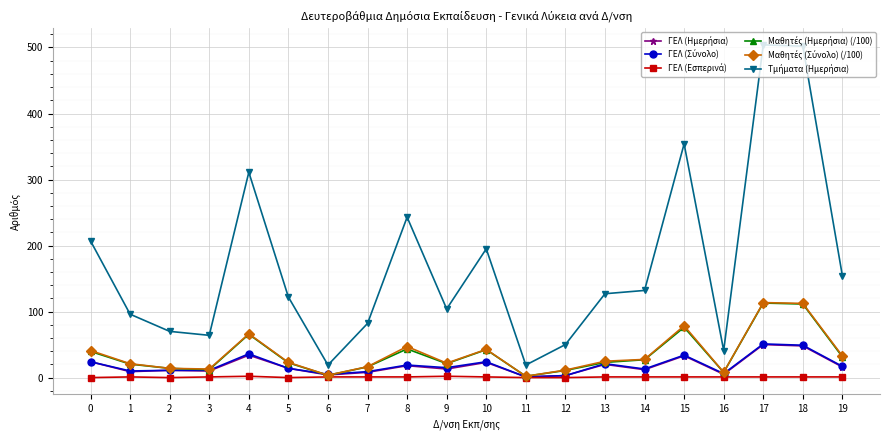

The value of ΓΕΛ (Ημερήσια) at 11 is 1.0. True or false?

True